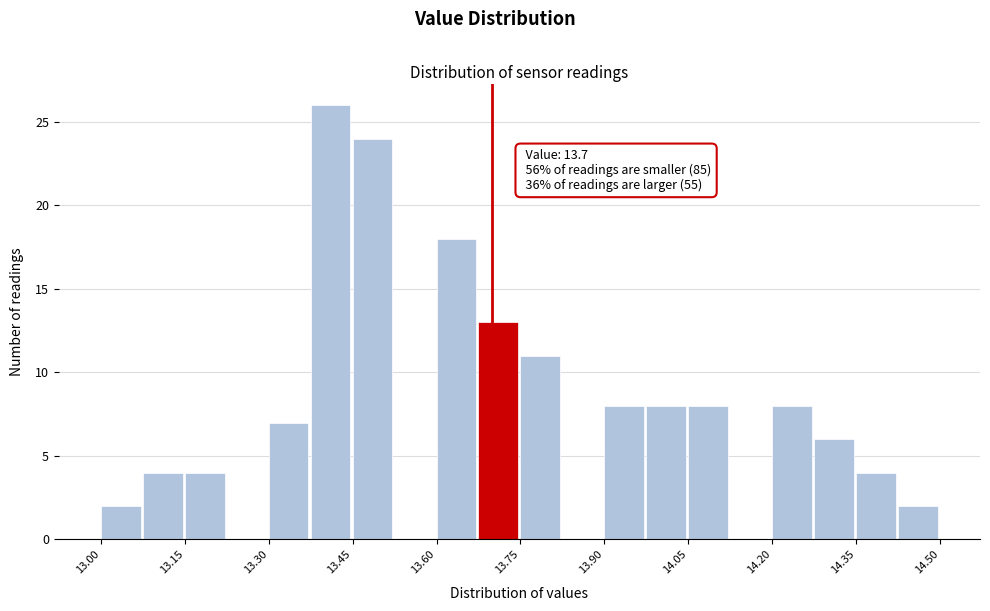

Read against the x-axis, roughly where is the centre of the tallest bar?

13.42